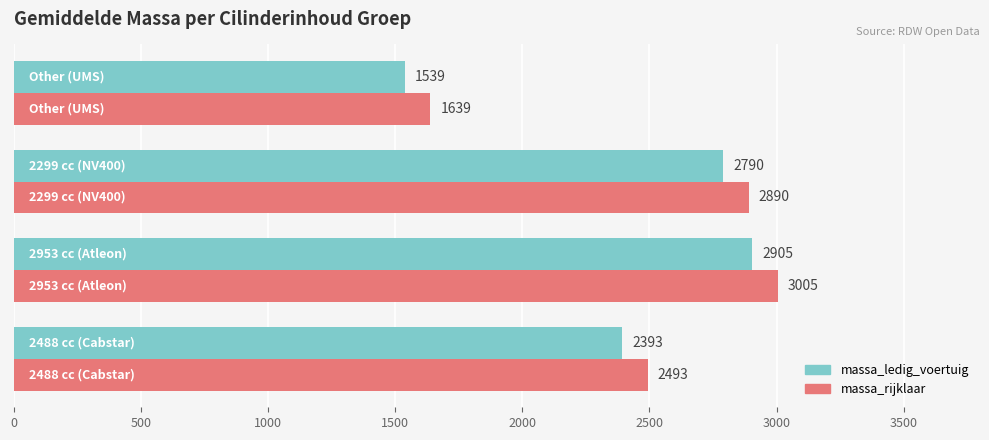

What is the maximum value shown in the chart?

3005